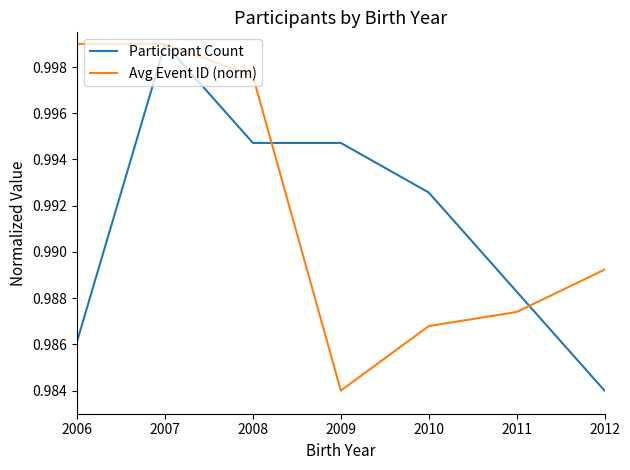

The Participant Count series shows 0.6 at 2006. True or false?

False